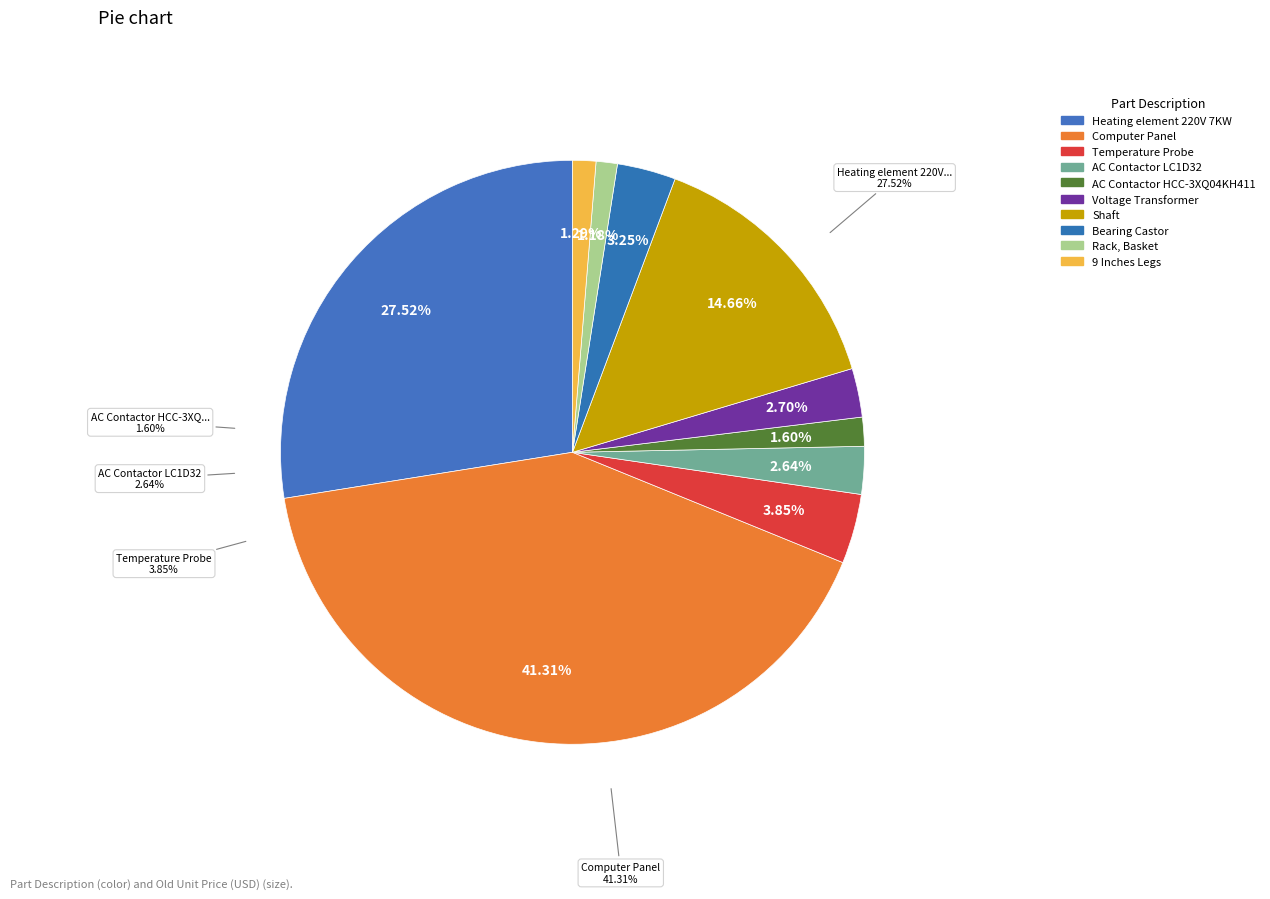

What percentage is NOT represented by Shaft?

85.3%